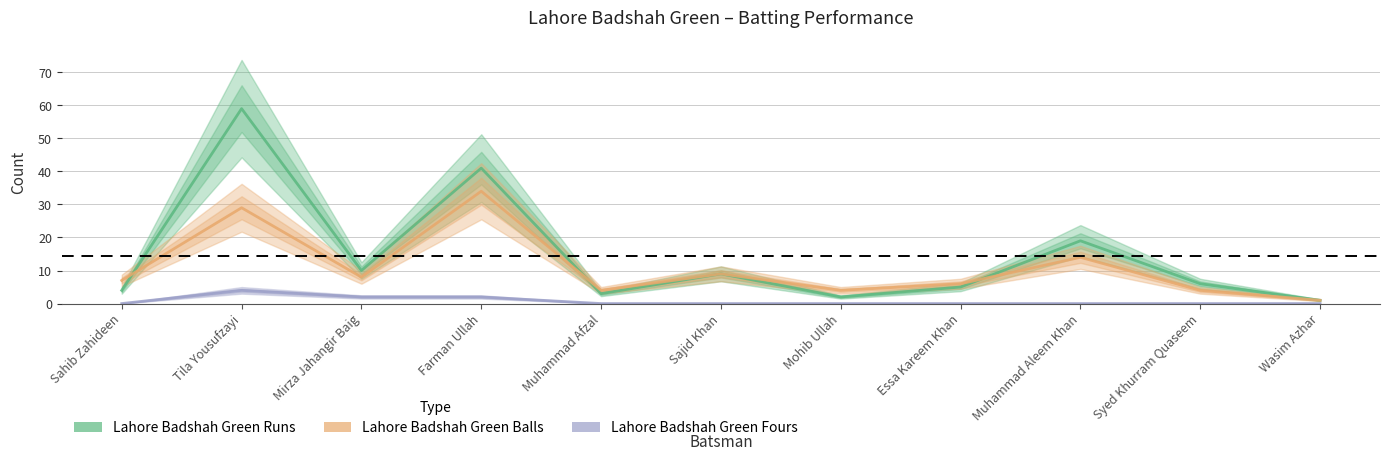

True or false: Lahore Badshah Green Fours and Lahore Badshah Green Runs intersect in this chart.

False